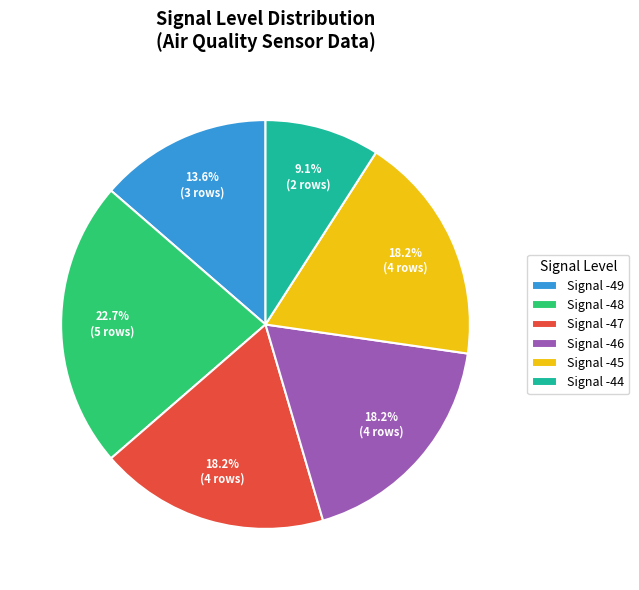

Is there a majority slice in this chart?

No